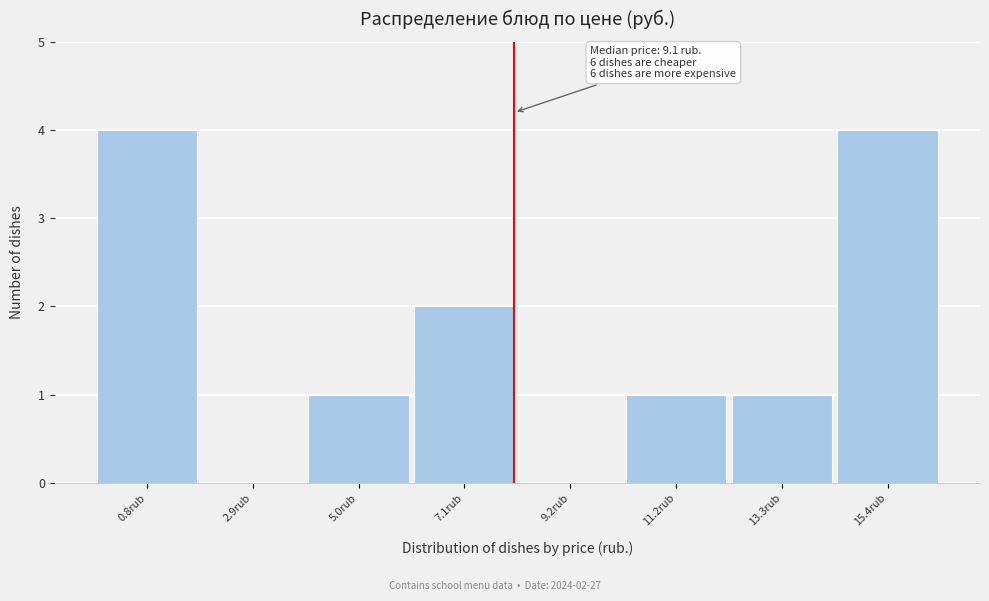

Reading right to left, list all the values displayed in this chart.

15.4rub=4	13.3rub=1	11.2rub=1	9.2rub=0	7.1rub=2	5.0rub=1	2.9rub=0	0.8rub=4